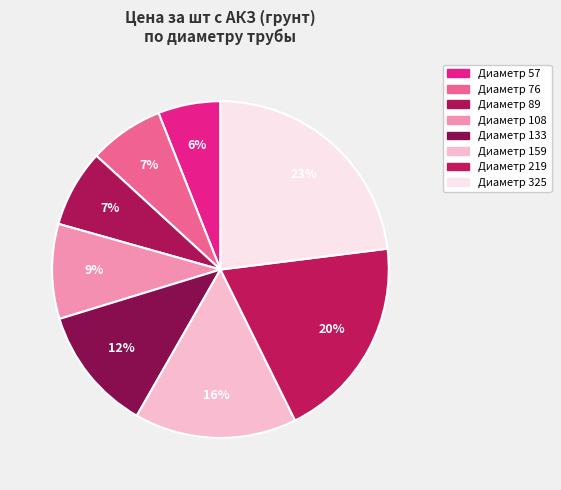

How many segments does this pie chart have?

8